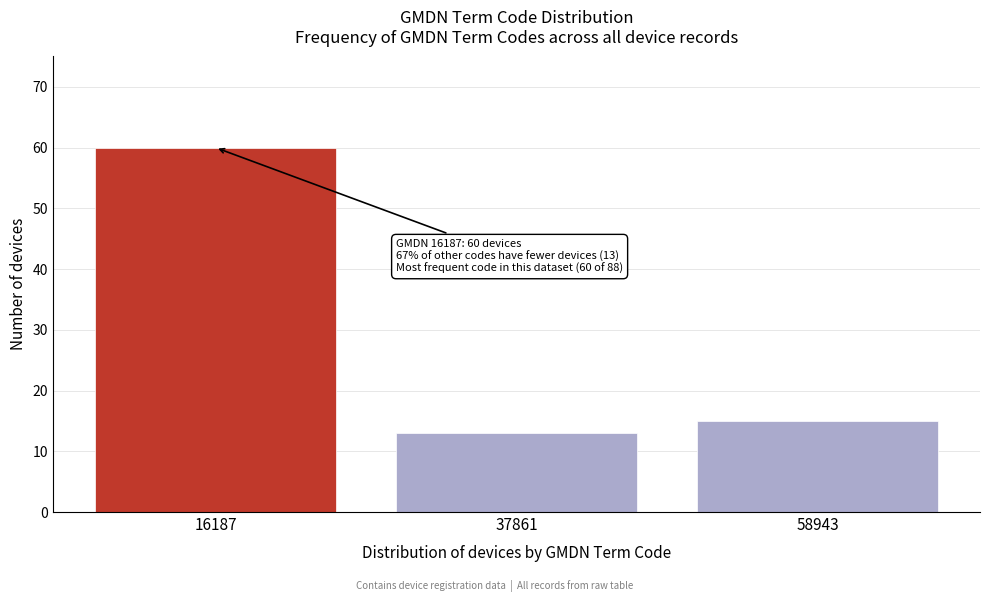

Reading left to right, extract all data points from this chart.

60	13	15